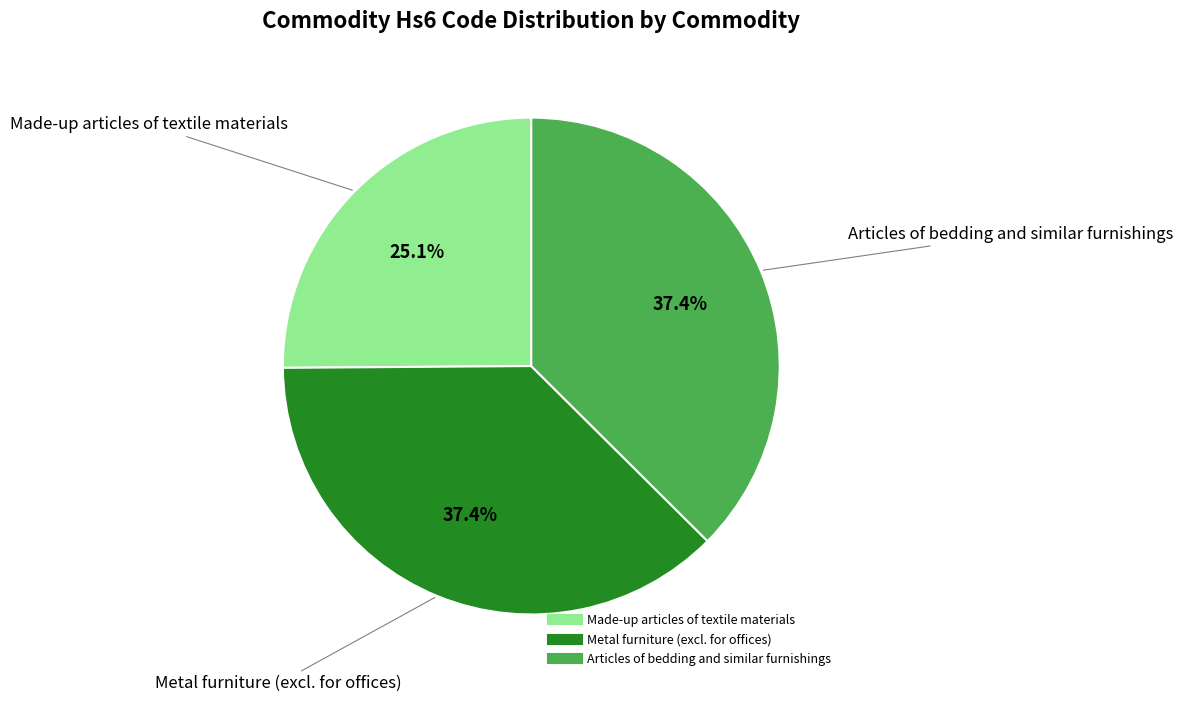

Is it true that Metal furniture (excl. for offices) is 37% of the pie?

True